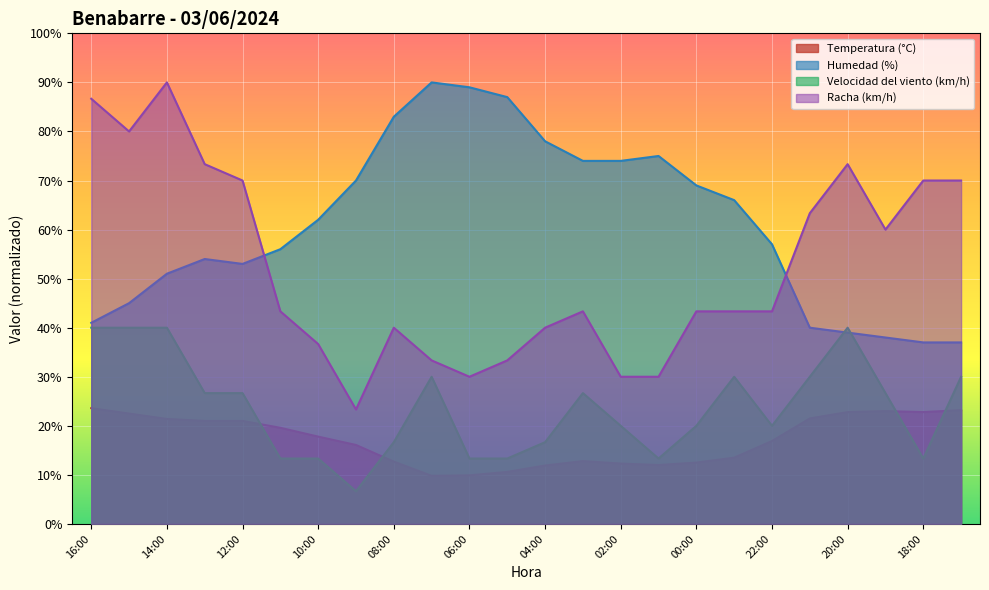

How many interior local valleys does the Racha (km/h) series have?

4